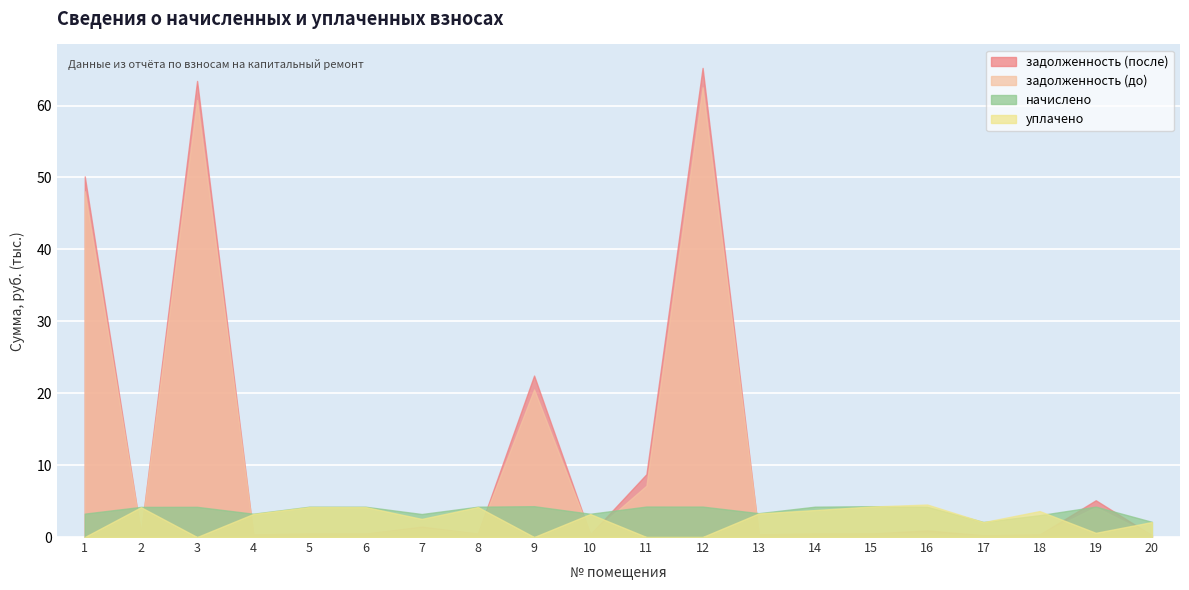

Reading left to right, list all the values displayed in this chart.

задолженность (до): 1=48079.3	2=465.7	3=60765.3	4=360.1	5=468.8	6=468.0	7=1202.7	8=468.8	9=20516.7	10=397.5	11=7138.7	12=62535.8	13=368.5	14=468.8	15=476.5	16=466.5	17=232.1	18=337.7	19=4179.0	20=234.4
задолженность (после): 1=50153.2	2=465.7	3=63419.5	4=360.1	5=468.8	6=468.0	7=1446.1	8=468.8	9=22449.1	10=359.3	11=8740.0	12=65233.2	13=368.5	14=468.8	15=476.5	16=932.9	17=232.1	18=337.7	19=5112.3	20=234.4
начислено: 1=3254.4	2=4191.1	3=4198.1	4=3240.5	5=4218.9	6=4212.0	7=3198.9	8=4218.9	9=4288.3	10=3233.6	11=4239.7	12=4232.8	13=3316.9	14=4218.9	15=4288.3	16=4198.1	17=2088.6	18=3039.3	19=4226.6	20=2109.4
уплачено: 1=0.0	2=4141.6	3=0.0	4=3202.2	5=4169.1	6=4162.2	7=2518.5	8=4169.1	9=0.0	10=3195.4	11=0.0	12=0.0	13=3277.7	14=3749.0	15=4237.6	16=4515.8	17=2063.9	18=3606.9	19=583.9	20=2084.5